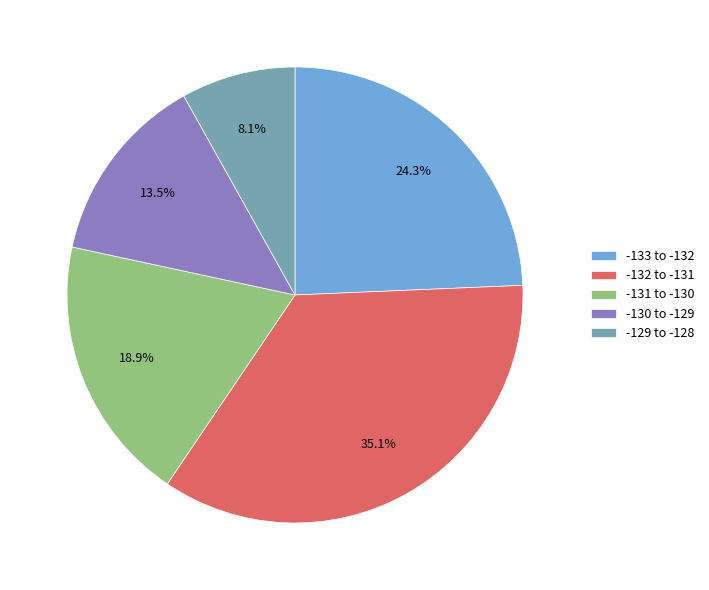

Is there a majority slice in this chart?

No